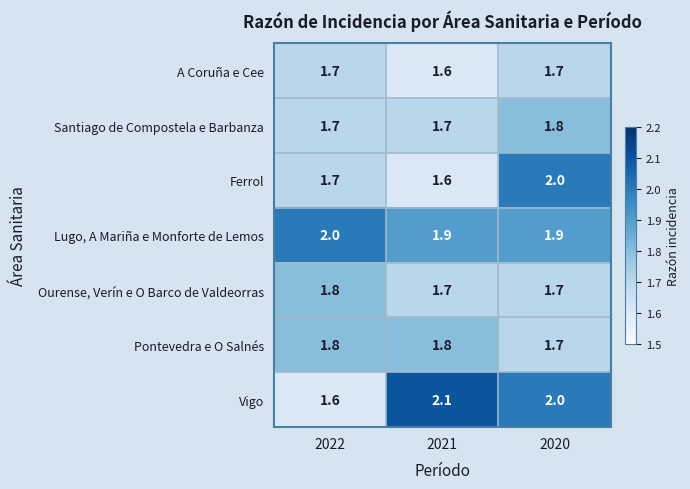

What is the average value of the Santiago de Compostela e Barbanza series?

1.7